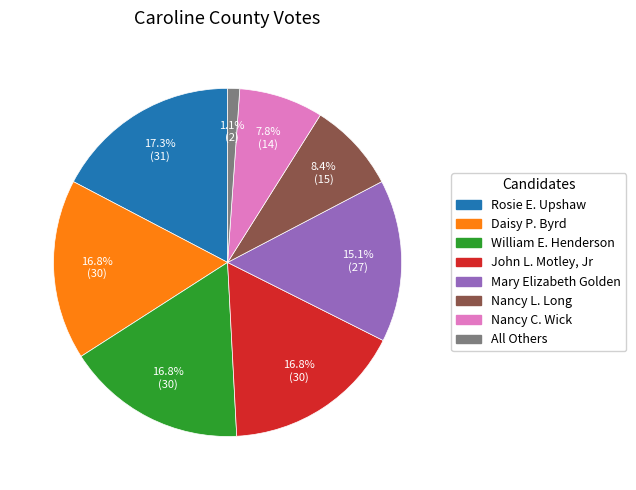

Does Daisy P. Byrd account for over 50% of the chart?

No